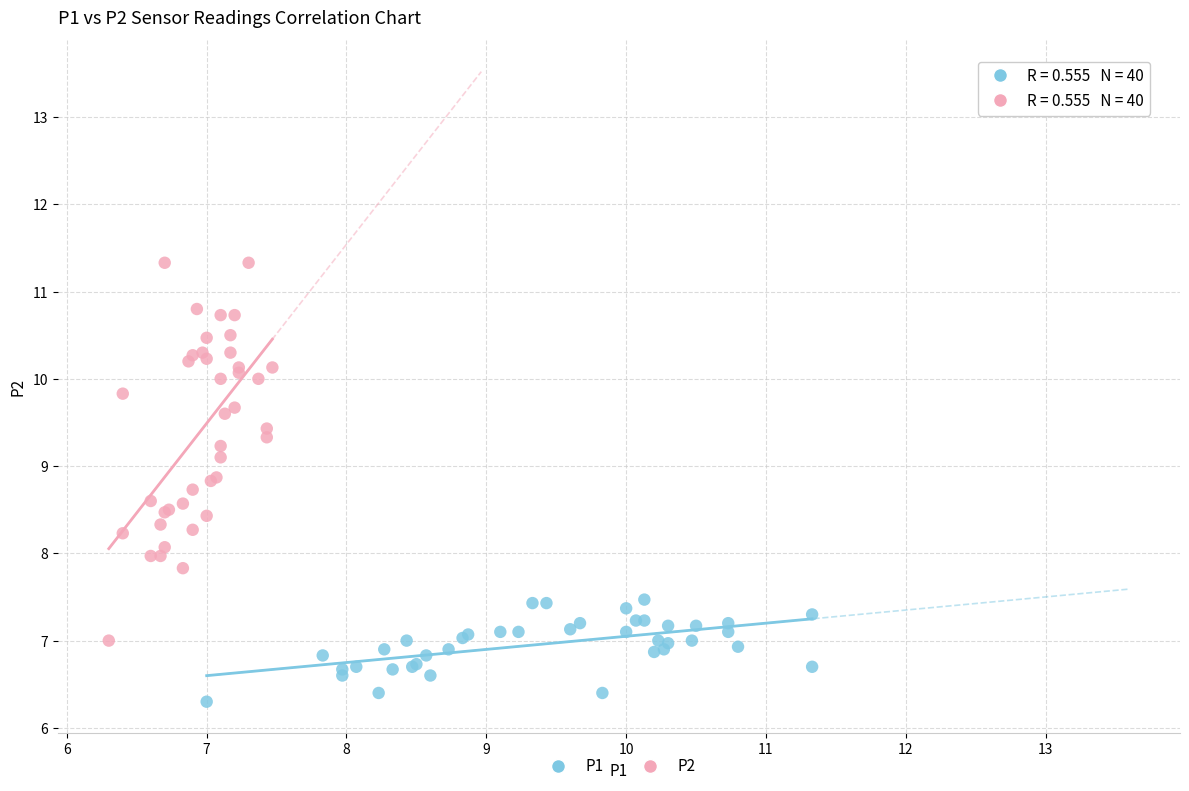

Which series contains the highest Y value?

P2